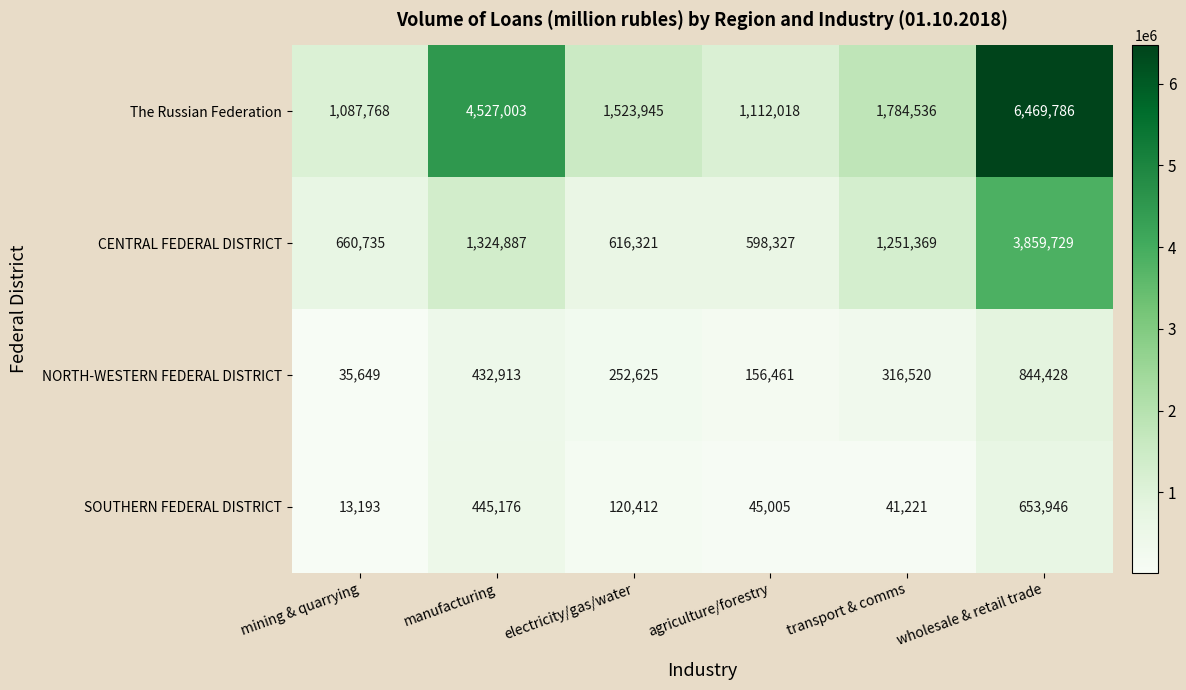

Reading left to right, list all the values displayed in this chart.

The Russian Federation: mining & quarrying=1087768	manufacturing=4527003	electricity/gas/water=1523945	agriculture/forestry=1112018	transport & comms=1784536	wholesale & retail trade=6469786
CENTRAL FEDERAL DISTRICT: mining & quarrying=660735	manufacturing=1324887	electricity/gas/water=616321	agriculture/forestry=598327	transport & comms=1251369	wholesale & retail trade=3859729
NORTH-WESTERN FEDERAL DISTRICT: mining & quarrying=35649	manufacturing=432913	electricity/gas/water=252625	agriculture/forestry=156461	transport & comms=316520	wholesale & retail trade=844428
SOUTHERN FEDERAL DISTRICT: mining & quarrying=13193	manufacturing=445176	electricity/gas/water=120412	agriculture/forestry=45005	transport & comms=41221	wholesale & retail trade=653946